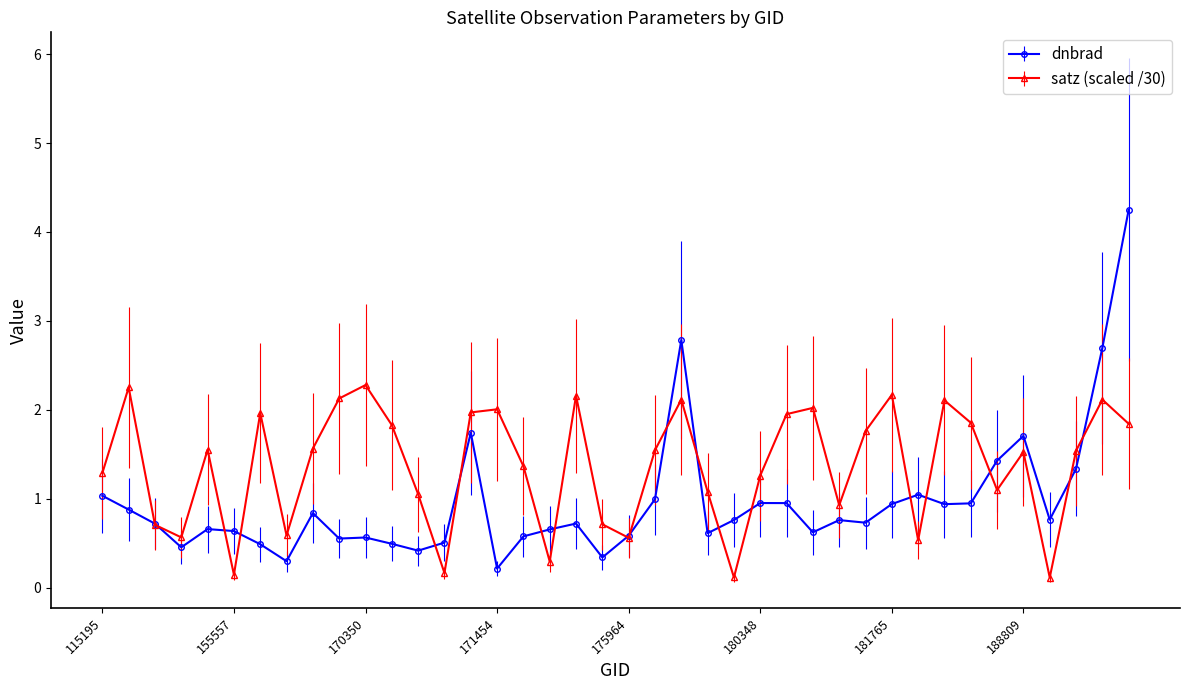

True or false: satz (scaled /30) has more than 2 points higher than both neighbors.

True